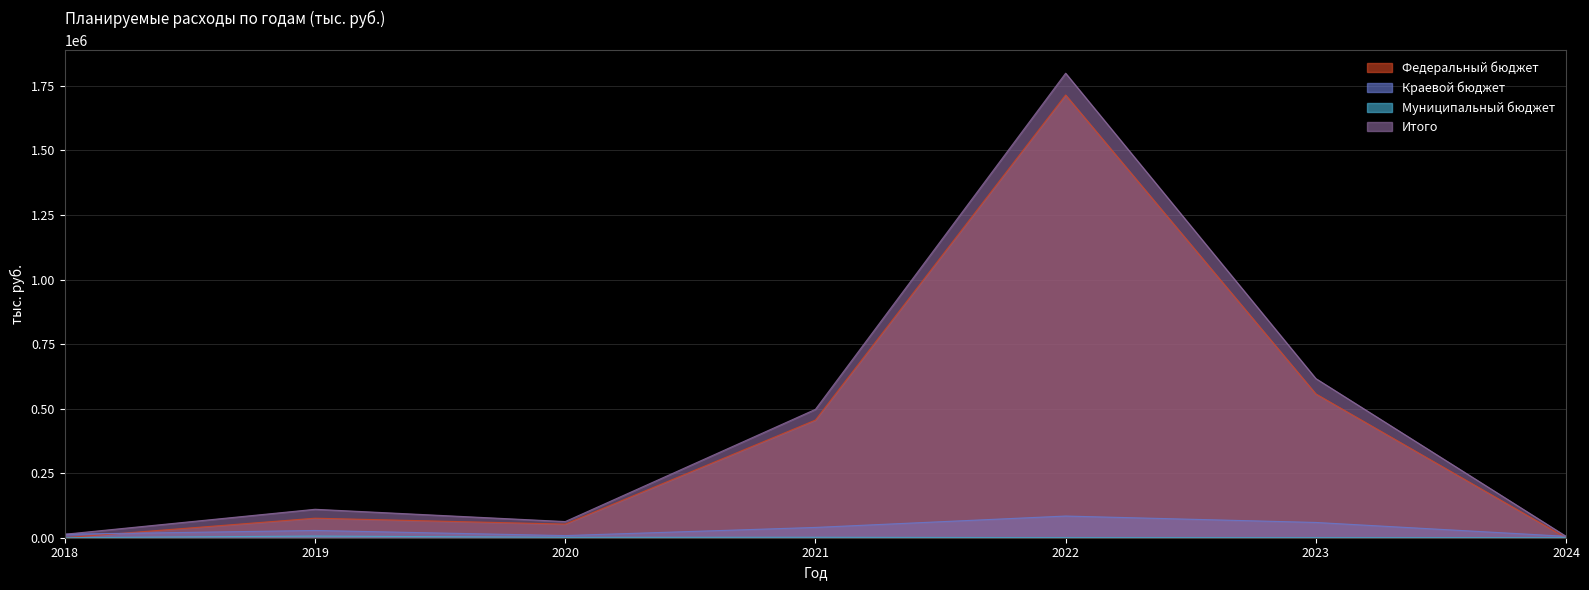

In Итого, how many points are higher than both neighbors (excluding endpoints)?

2